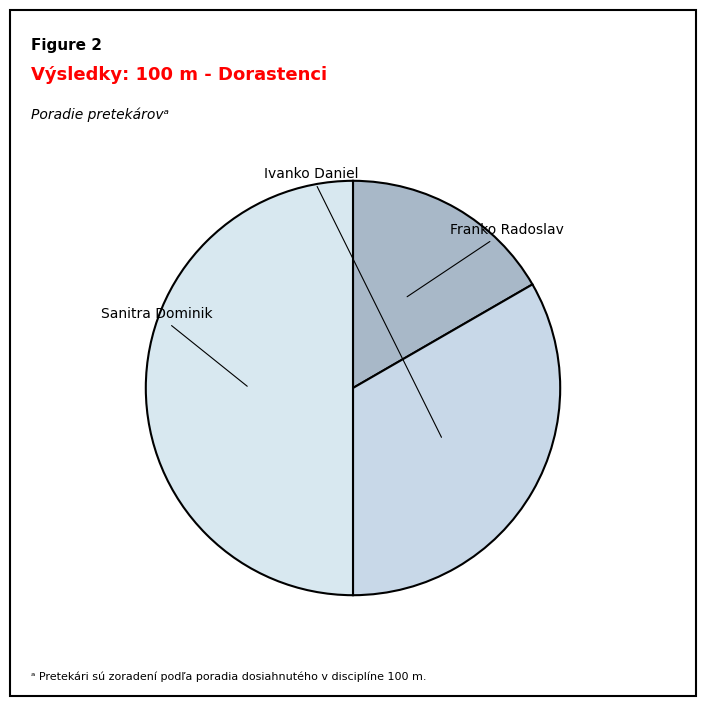

Do Sanitra Dominik and Ivanko Daniel together represent more than half of the pie?

Yes